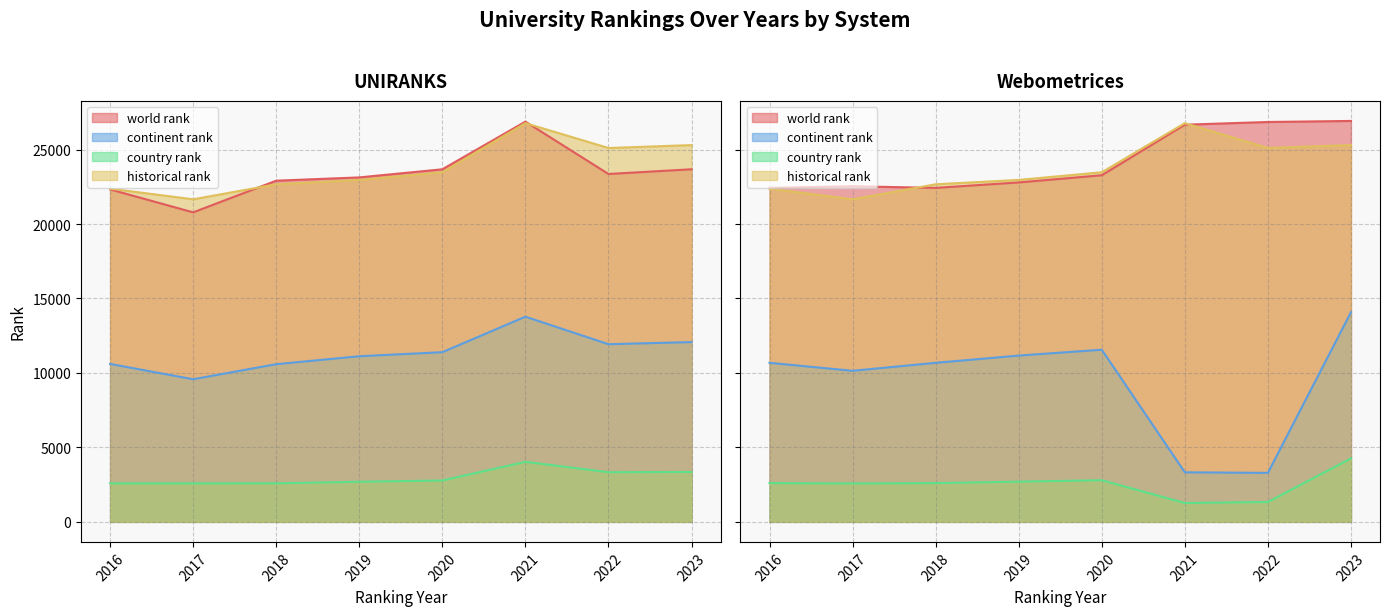

Reading left to right, list all the values displayed in this chart.

world rank: 22323.0	20782.0	22909.0	23129.0	23674.0	26873.0	23359.0	23675.0	22424.0	22535.0	22425.0	22792.0	23274.0	26669.0	26850.0	26921.0
continent rank: 10604.0	9577.0	10588.0	11120.0	11392.0	13777.0	11928.0	12072.0	10679.0	10143.0	10679.0	11165.0	11559.0	3327.0	3288.0	14074.0
country rank: 2587.0	2587.0	2588.0	2692.0	2778.0	4030.0	3334.0	3349.0	2604.0	2577.0	2604.0	2700.0	2797.0	1266.0	1335.0	4259.0
historical rank: 22373.5	21658.5	22667.0	22960.5	23474.0	26771.0	25104.5	25298.0	22373.5	21658.5	22667.0	22960.5	23474.0	26771.0	25104.5	25298.0